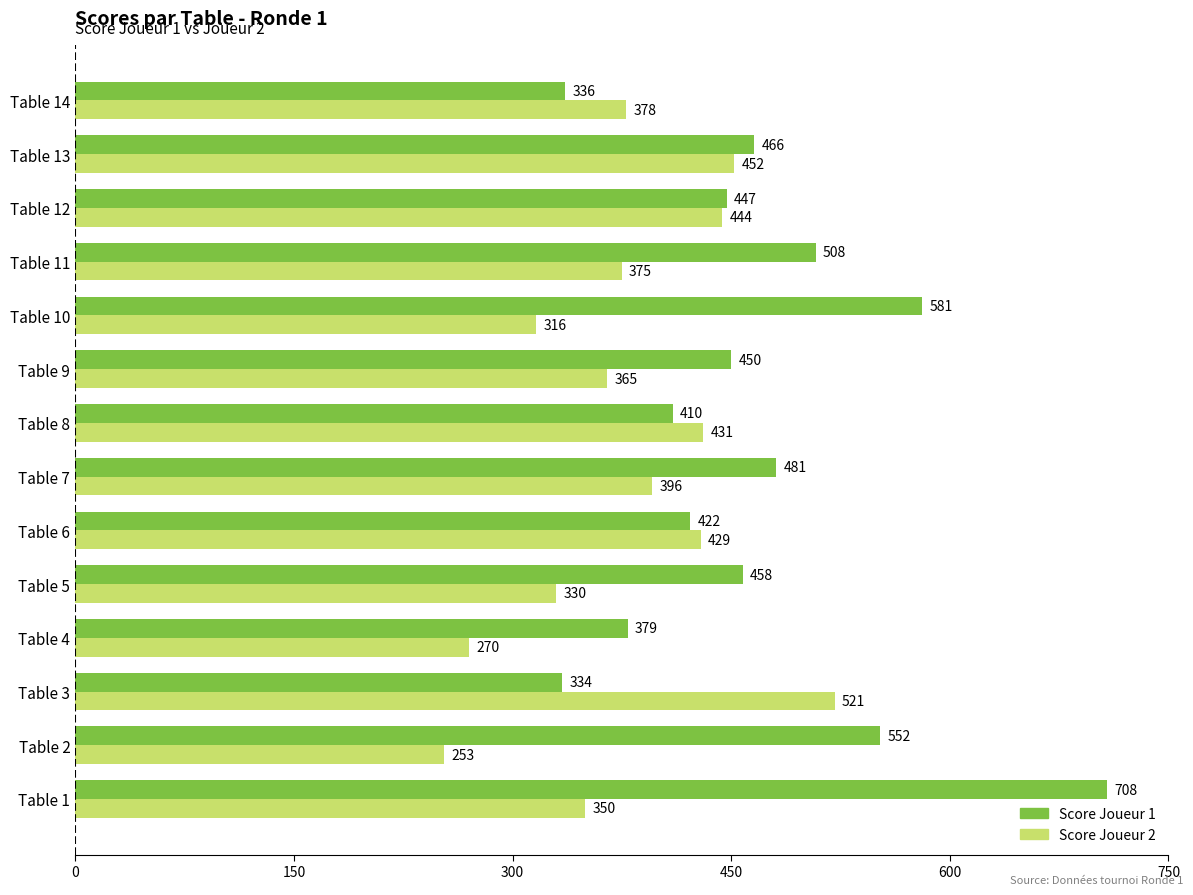

What is the minimum value shown in the chart?

253